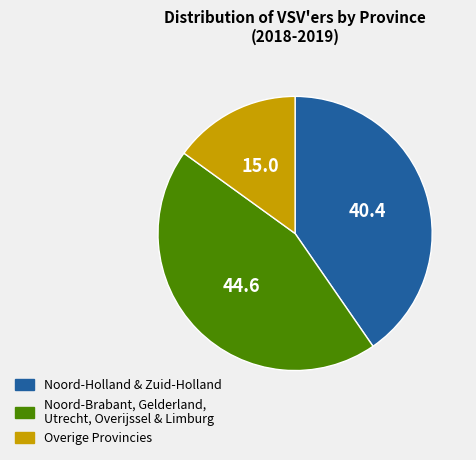

Between Overige Provincies and Noord-Brabant, Gelderland, Utrecht, Overijssel & Limburg, which is larger?

Noord-Brabant, Gelderland, Utrecht, Overijssel & Limburg